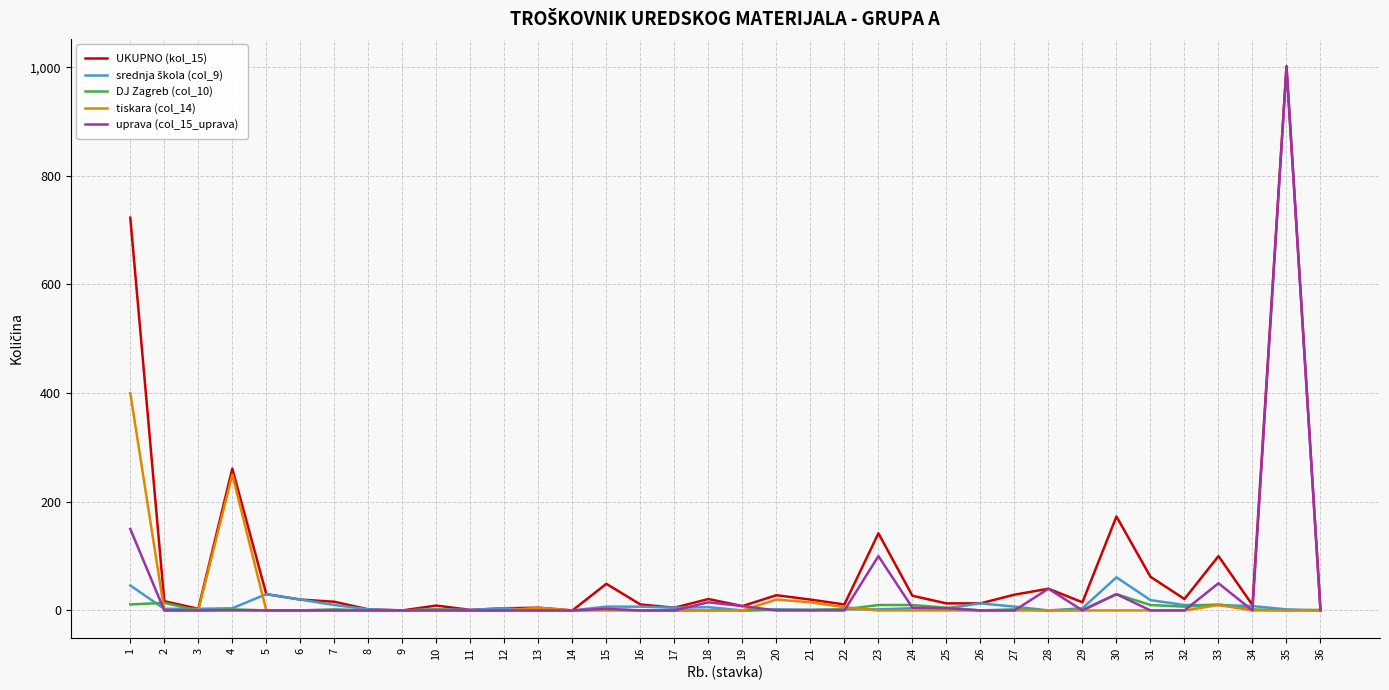

True or false: uprava (col_15_uprava) has a value of 592 at 29.

False